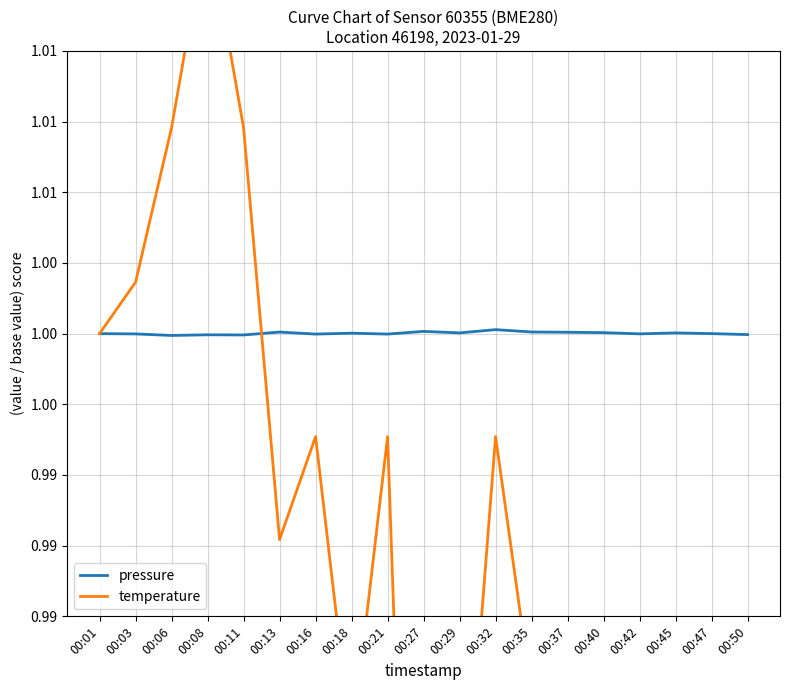

Which series has the largest total across all categories?

pressure